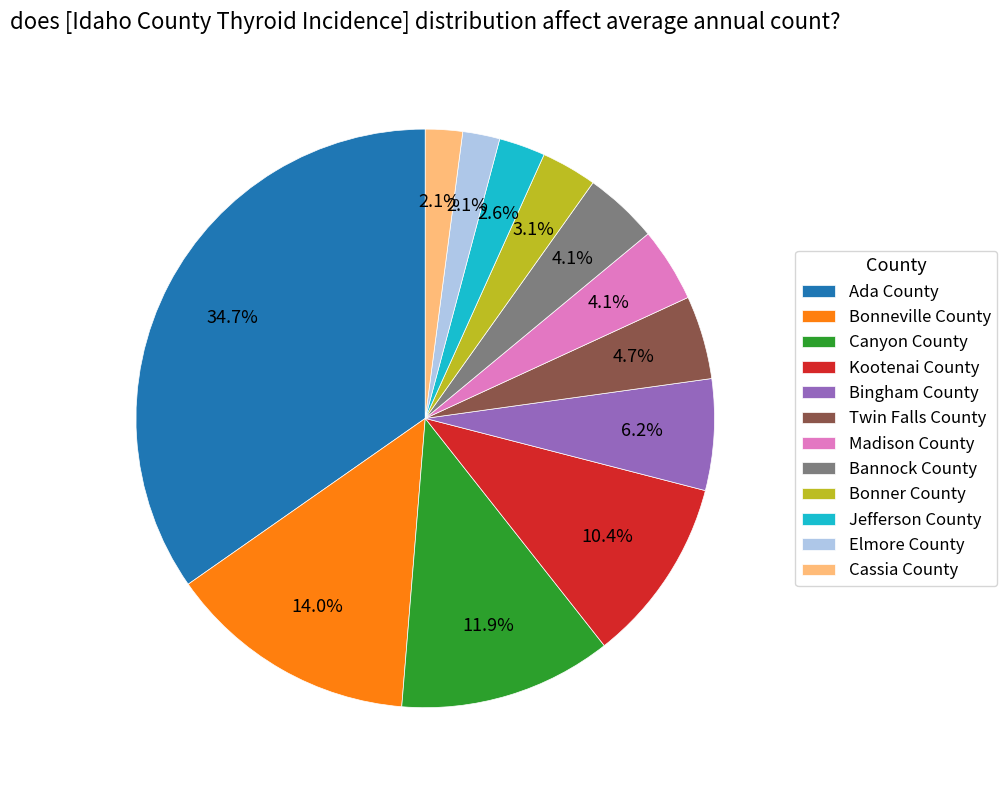

Between Bannock County and Cassia County, which is larger?

Bannock County